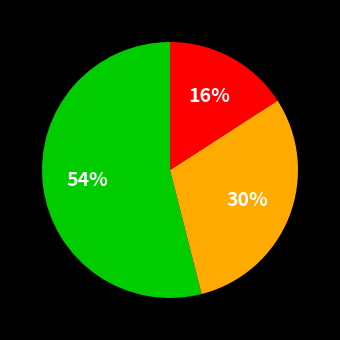

To the nearest percent, what is the average slice percentage?

33%